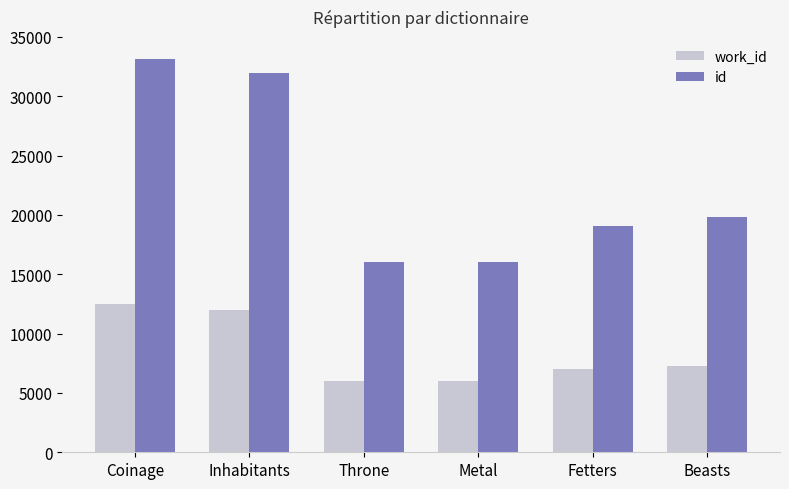

How many categories are shown in the chart?

6